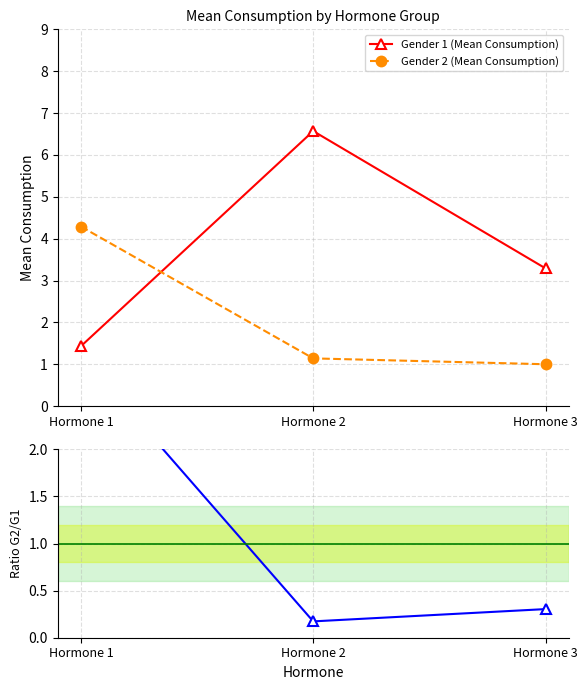

What is the sum of the Gender 1 (Mean Consumption) values at Hormone 1 and Hormone 2?

8.0